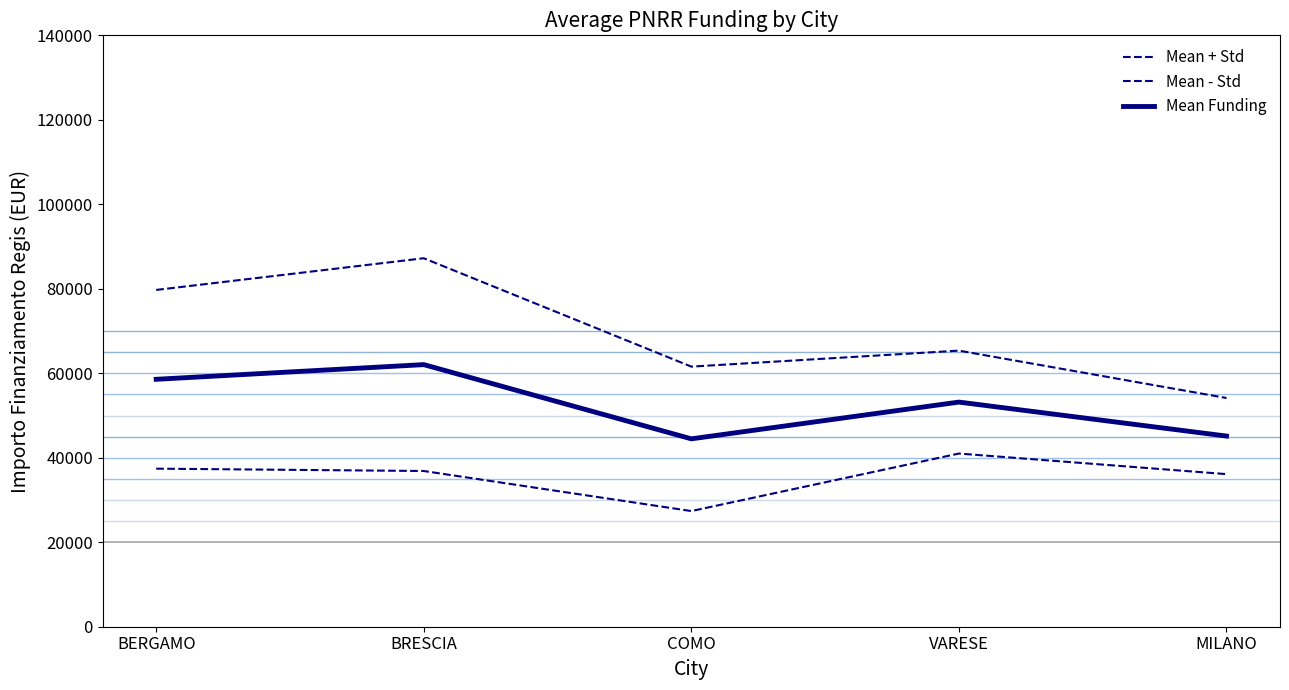

Reading left to right, what are all the values shown in this chart?

Mean + Std: 79728.5	87230.9	61573.0	65359.6	54144.9
Mean - Std: 37418.1	36864.0	27380.3	40996.7	36123.8
Mean Funding: 58573.3	62047.4	44476.7	53178.2	45134.3